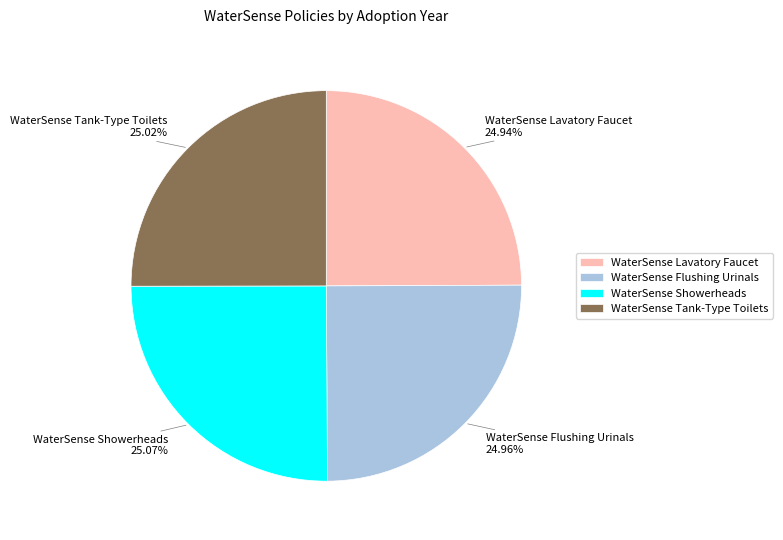

Is it true that WaterSense Lavatory Faucet is 25% of the pie?

True